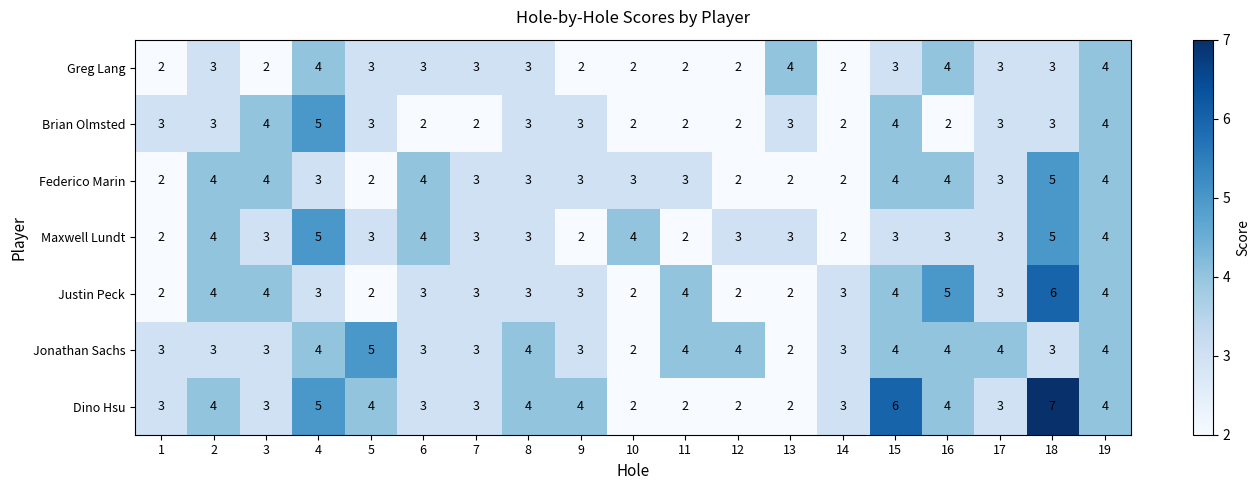

What is the sum of the Brian Olmsted values at 18 and 5?

6